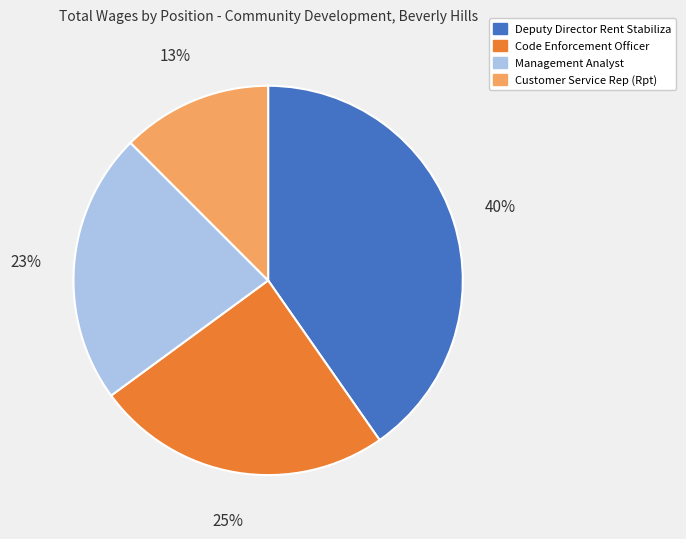

Which category has the biggest portion of the pie?

Deputy Director Rent Stabiliza